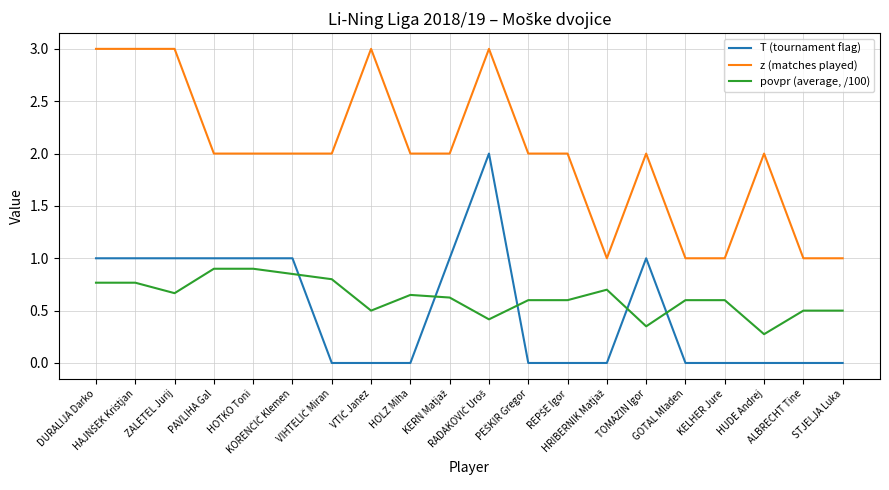

What is the maximum value shown in the chart?

3.0